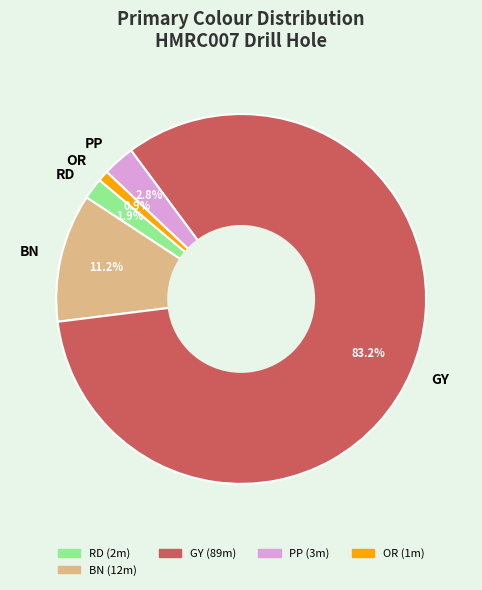

Between BN and GY, which is larger?

GY